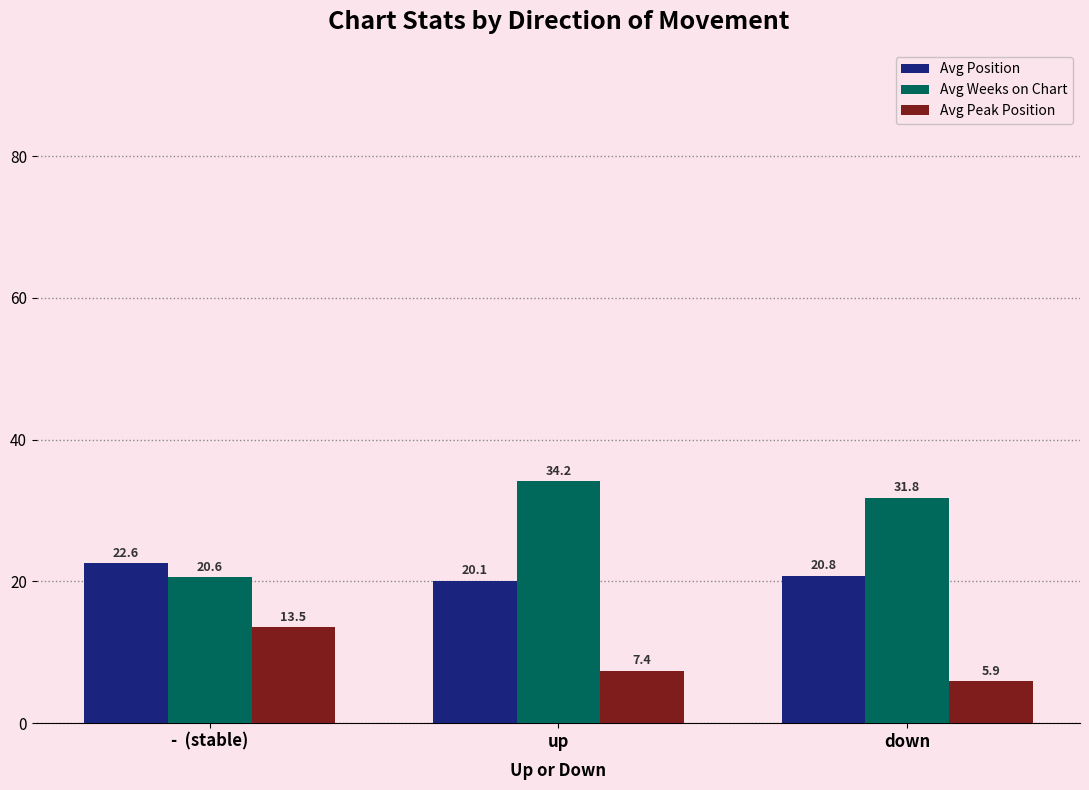

Rank the series by their average value, from lowest to highest.

Avg Peak Position, Avg Position, Avg Weeks on Chart